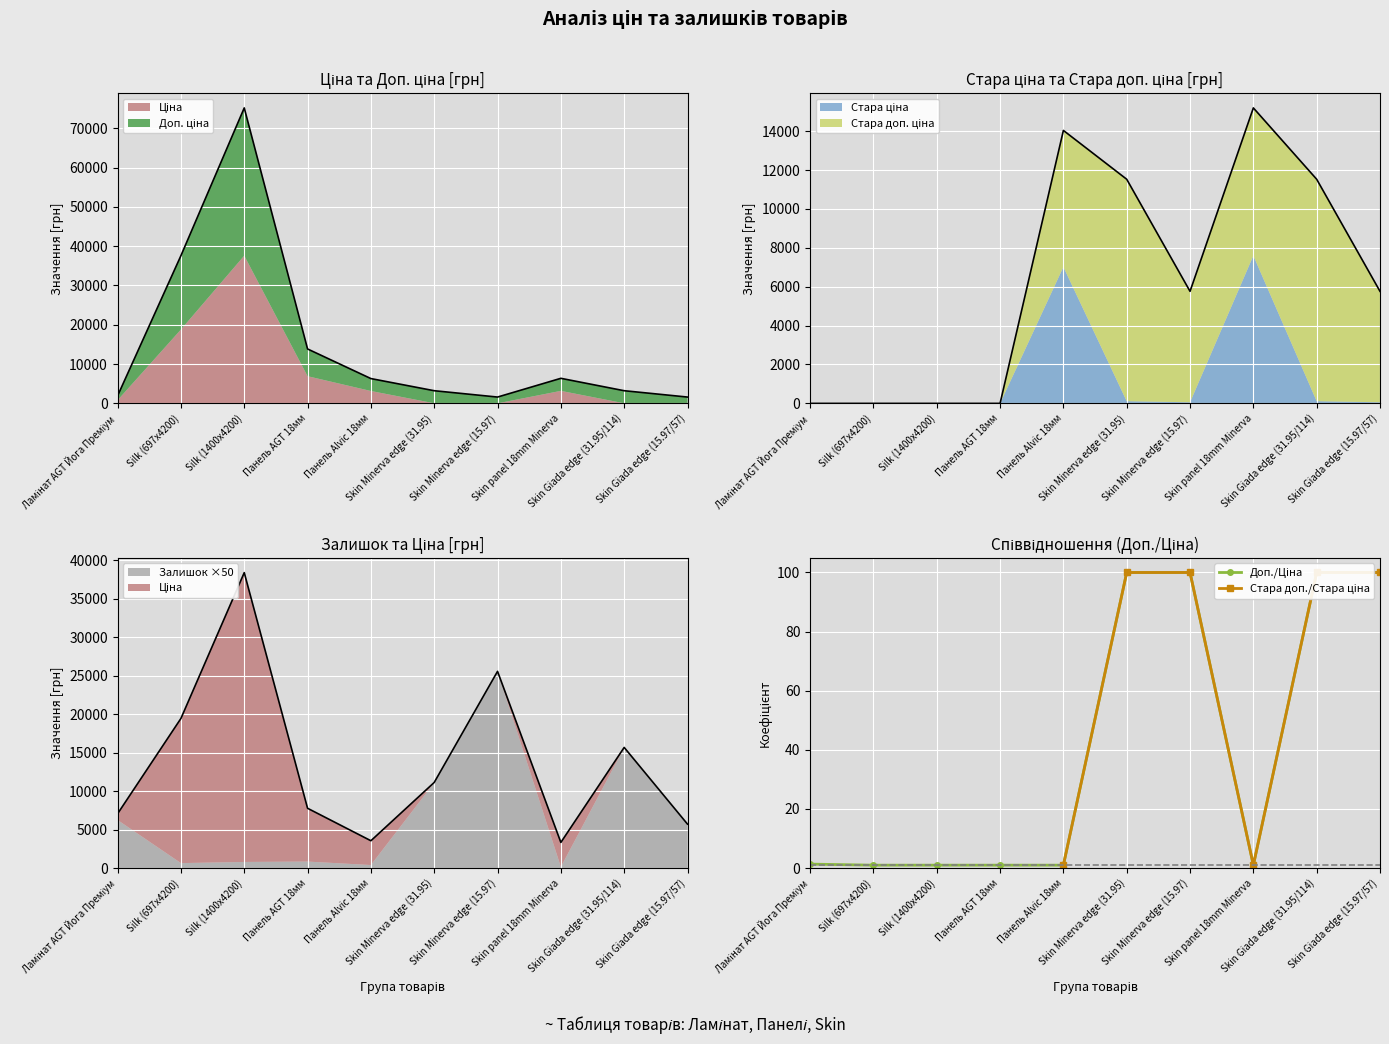

True or false: Доп./Ціна has a value of 159.3 at Skin Minerva edge (31.95).

False